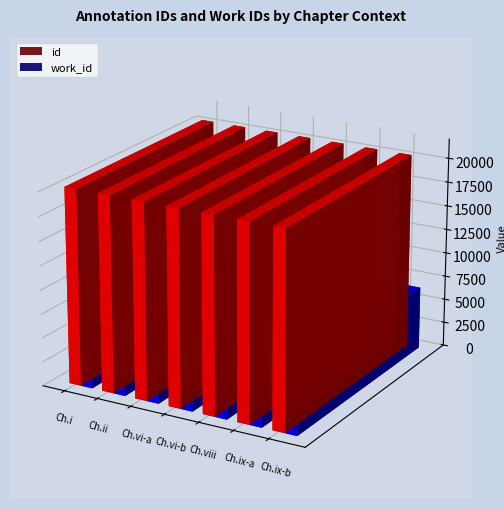

Rank the series at Vol. II, Chap. vi (a) from lowest to highest value.

work_id, id